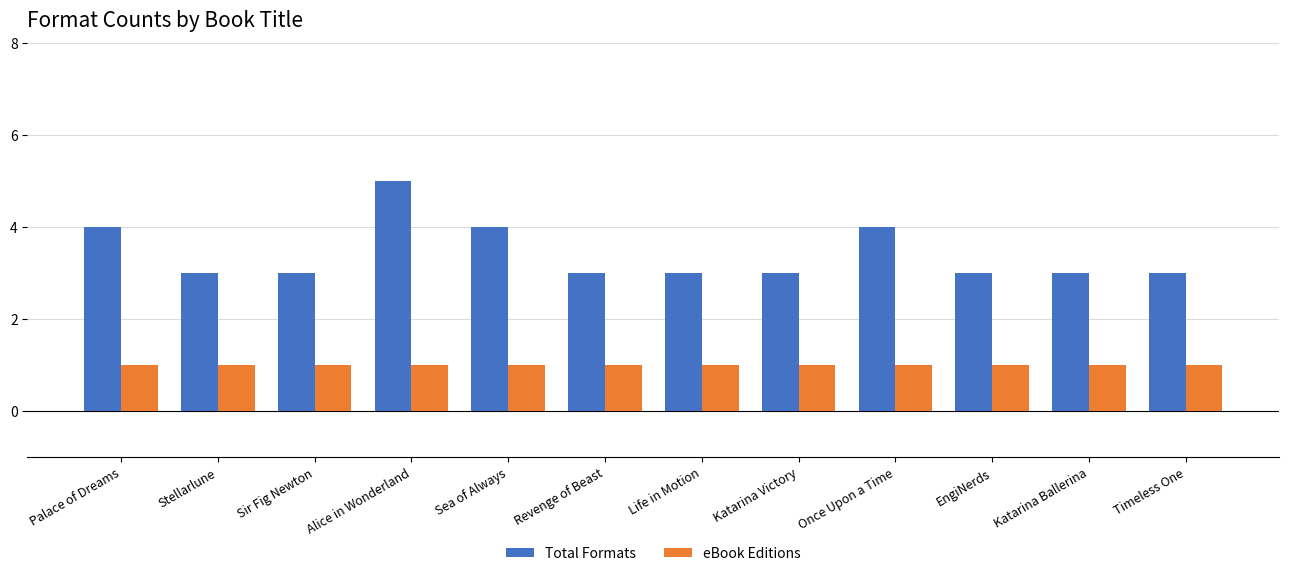

How many groups of bars are there?

12